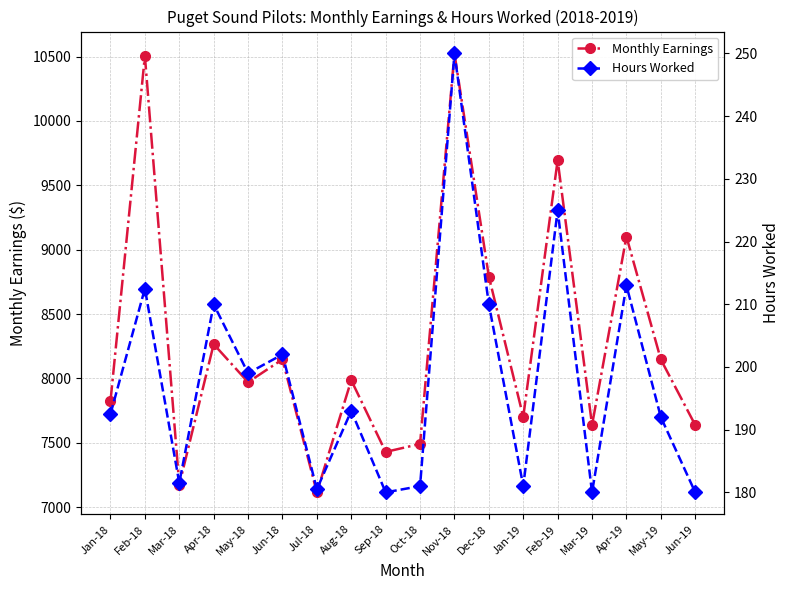

What is the difference between the maximum and minimum values in the Hours Worked series?

70.0